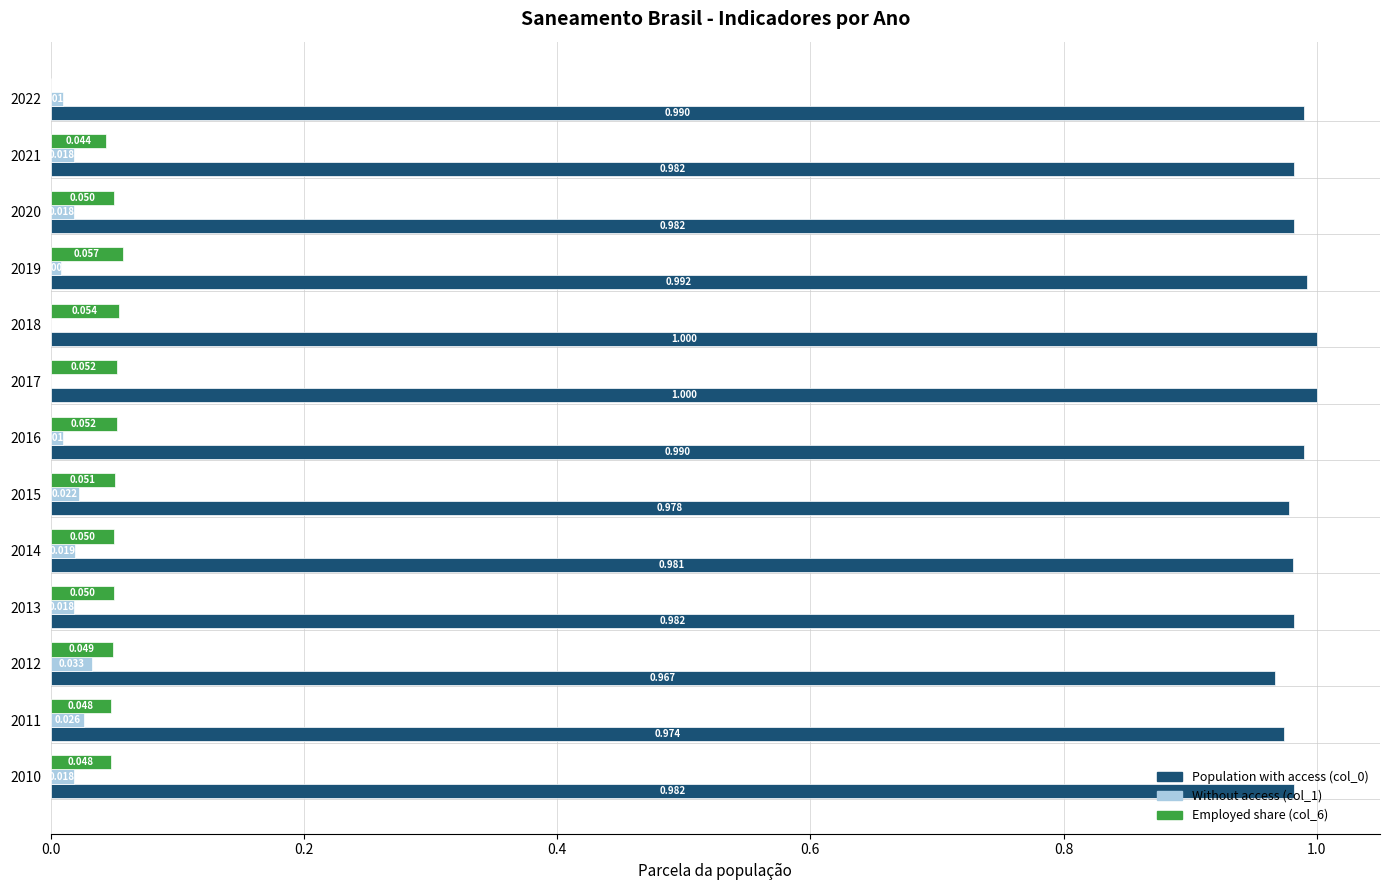

Is the value of Employed share (col_6) at 2011 greater than the value of Without access (col_1) at 2017?

Yes